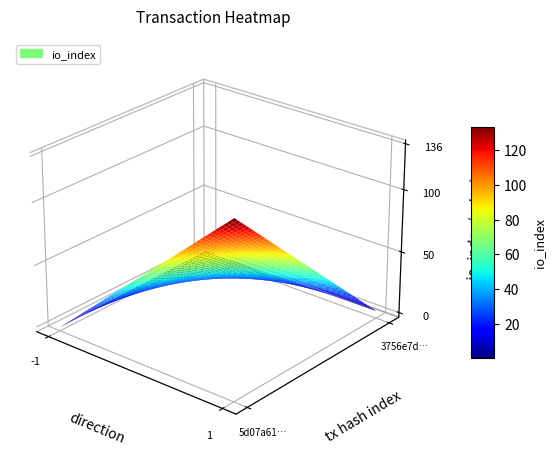

True or false: 5d07a61928297aec8795ade1a3332929a419f23 has a value of -2 at -1.

False